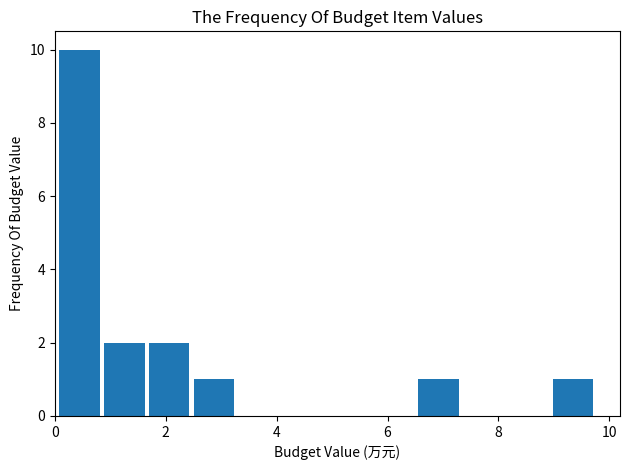

Which range on the x-axis has the tallest bar?

0.0 to 0.8